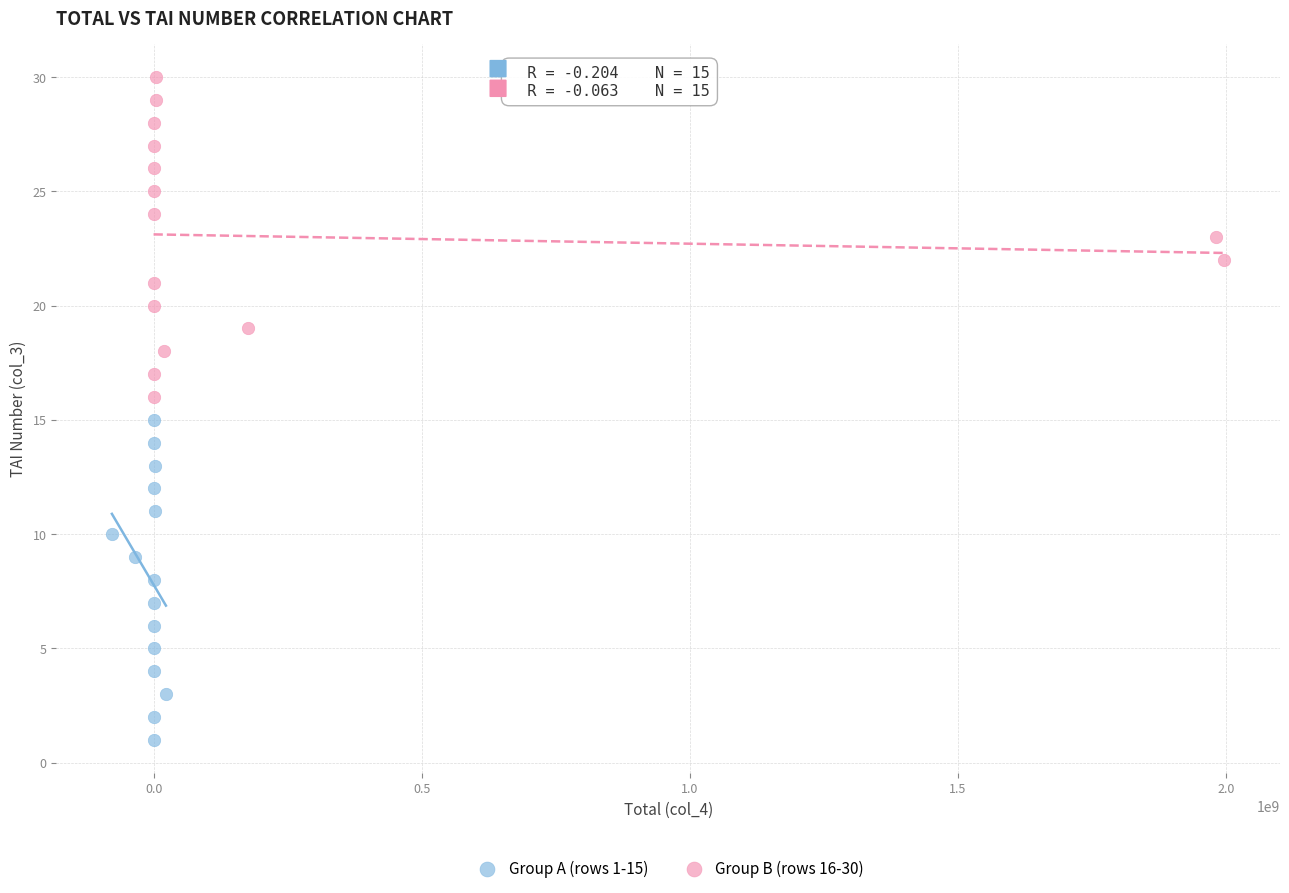

Which series contains the highest Y value?

Group B (rows 16-30)